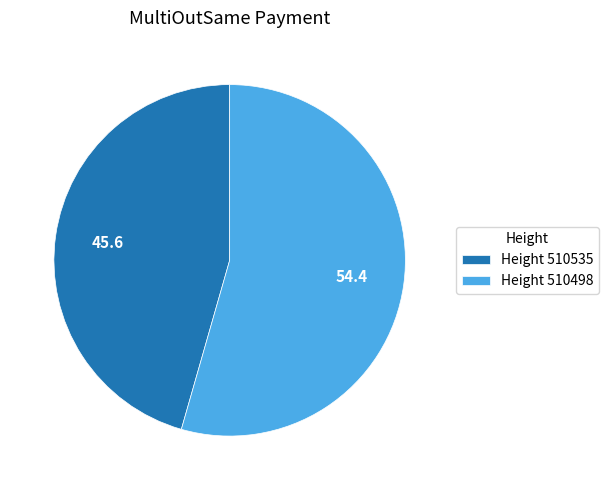

True or false: Height 510535 accounts for 53% of the total.

False